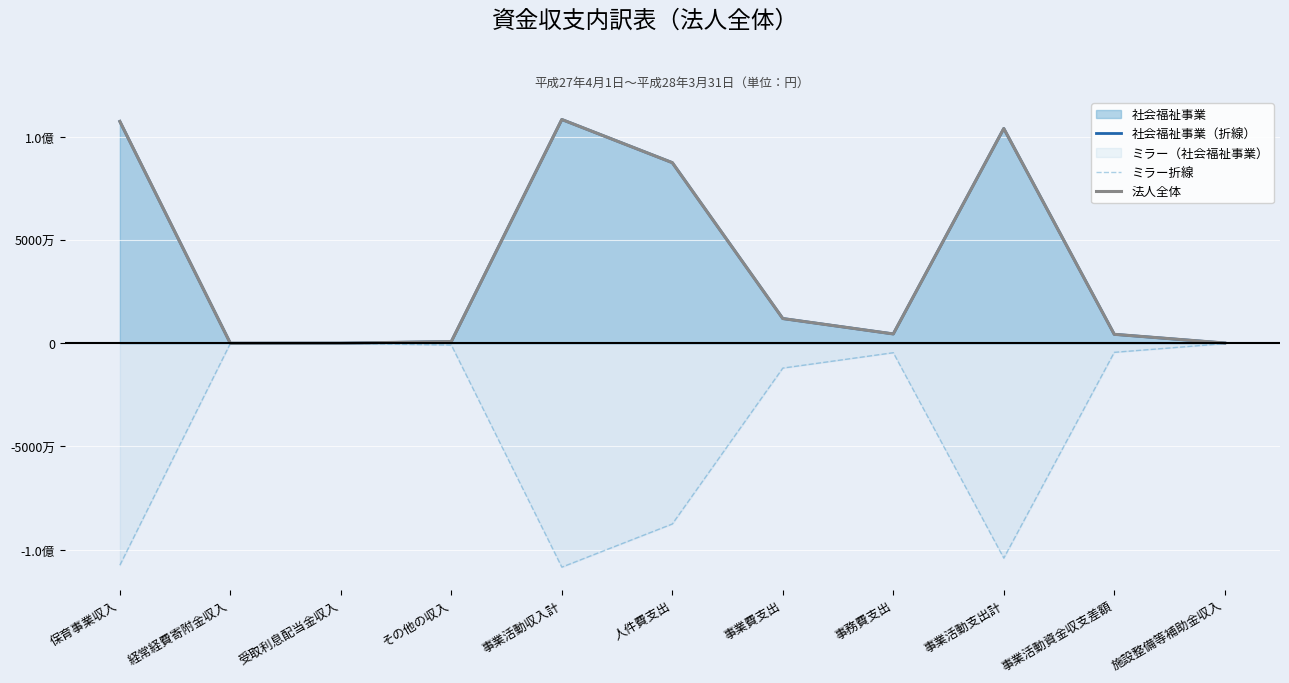

The value of 法人全体 at 事業活動支出計 is 104149470. True or false?

True